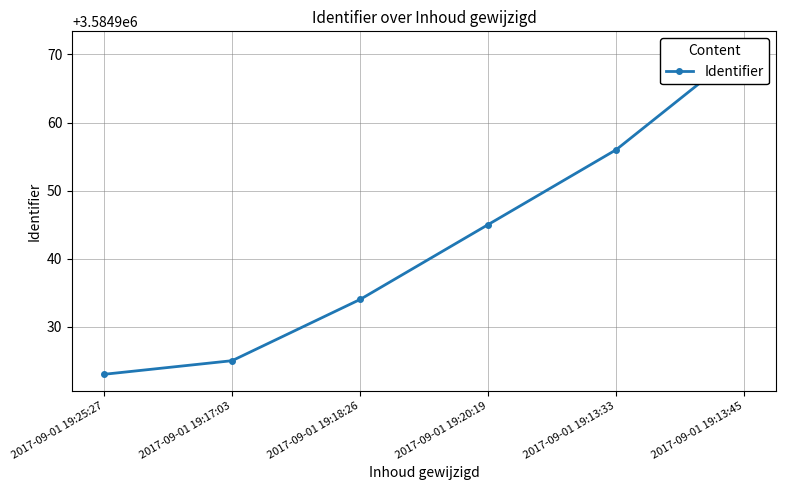

At which label is the value closest to 3584947?

2017-09-01 19:20:19